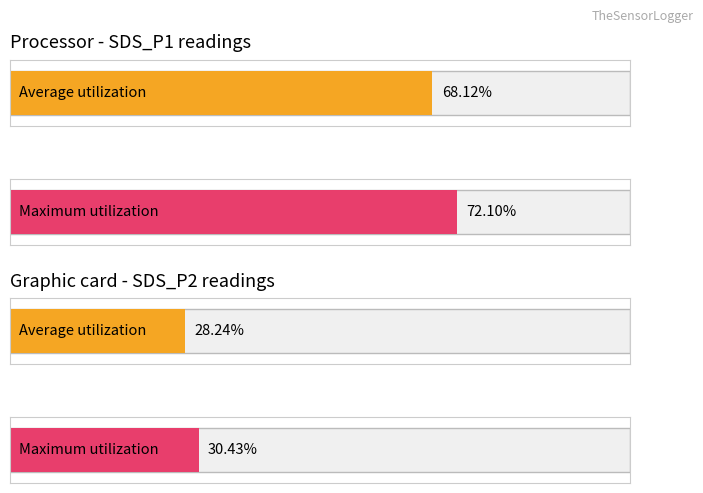

What position from the left is SDS_P1?

1